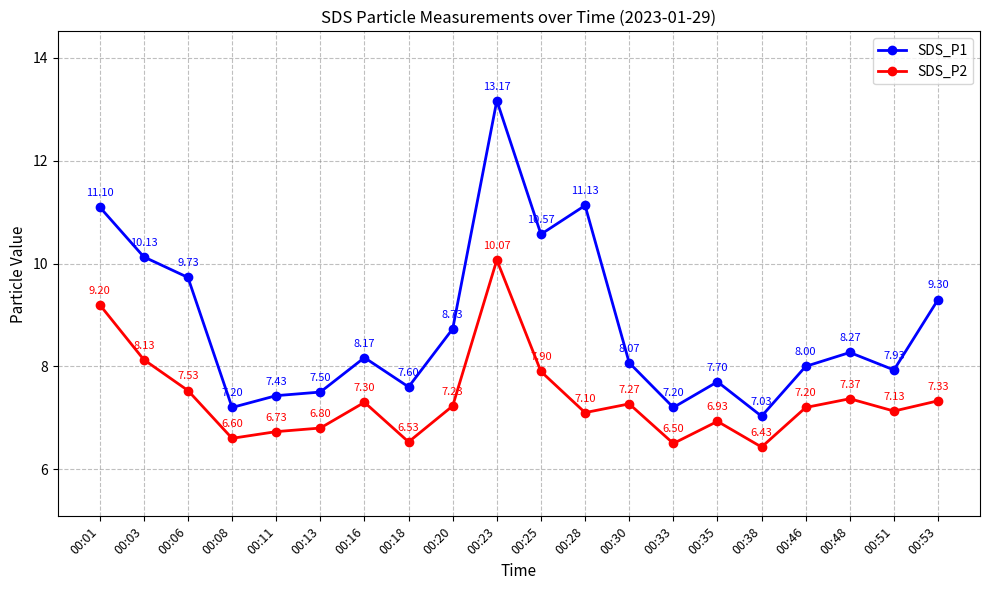

Reading right to left, list all the values displayed in this chart.

SDS_P1: 00:53=9.3	00:51=7.9	00:48=8.3	00:46=8.0	00:38=7.0	00:35=7.7	00:33=7.2	00:30=8.1	00:28=11.1	00:25=10.6	00:23=13.2	00:20=8.7	00:18=7.6	00:16=8.2	00:13=7.5	00:11=7.4	00:08=7.2	00:06=9.7	00:03=10.1	00:01=11.1
SDS_P2: 00:53=7.3	00:51=7.1	00:48=7.4	00:46=7.2	00:38=6.4	00:35=6.9	00:33=6.5	00:30=7.3	00:28=7.1	00:25=7.9	00:23=10.1	00:20=7.2	00:18=6.5	00:16=7.3	00:13=6.8	00:11=6.7	00:08=6.6	00:06=7.5	00:03=8.1	00:01=9.2